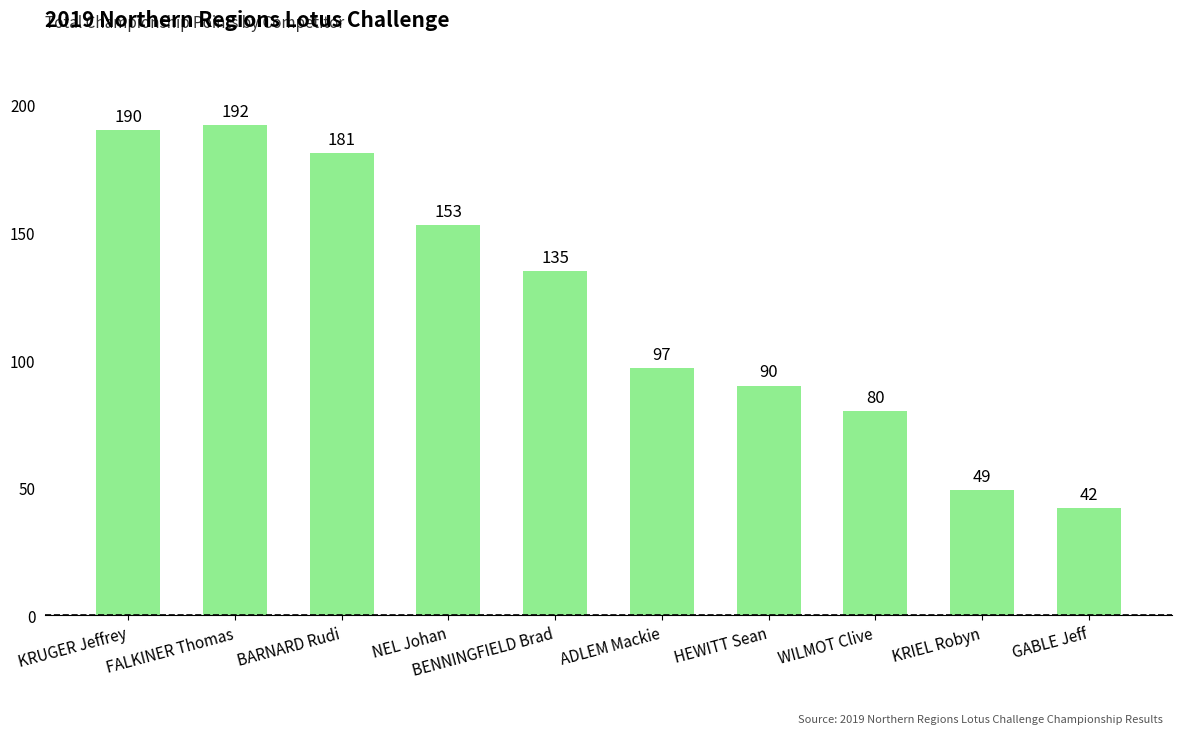

List the labels in order of value, largest first.

FALKINER Thomas, KRUGER Jeffrey, BARNARD Rudi, NEL Johan, BENNINGFIELD Brad, ADLEM Mackie, HEWITT Sean, WILMOT Clive, KRIEL Robyn, GABLE Jeff